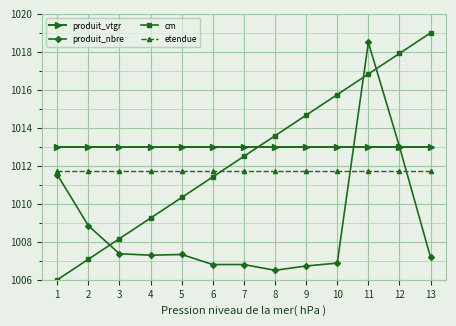

Read the produit_vtgr value at 7.

1013.0